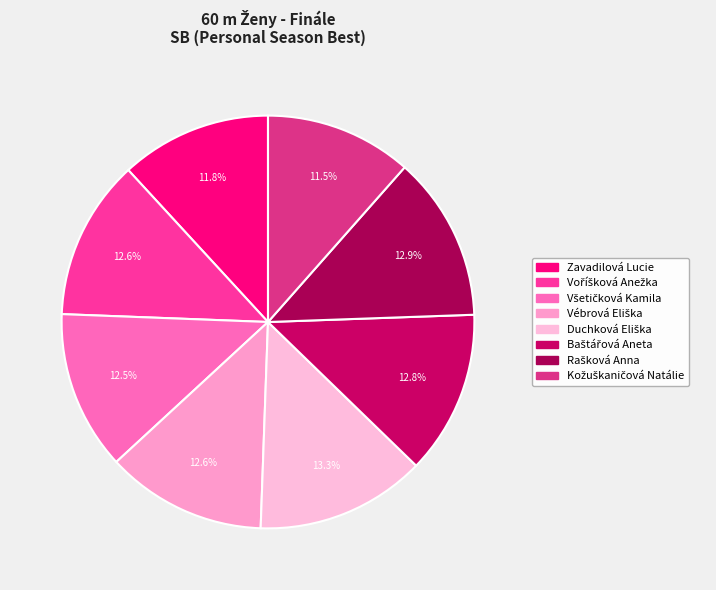

Is Duchková Eliška the majority of the pie?

No